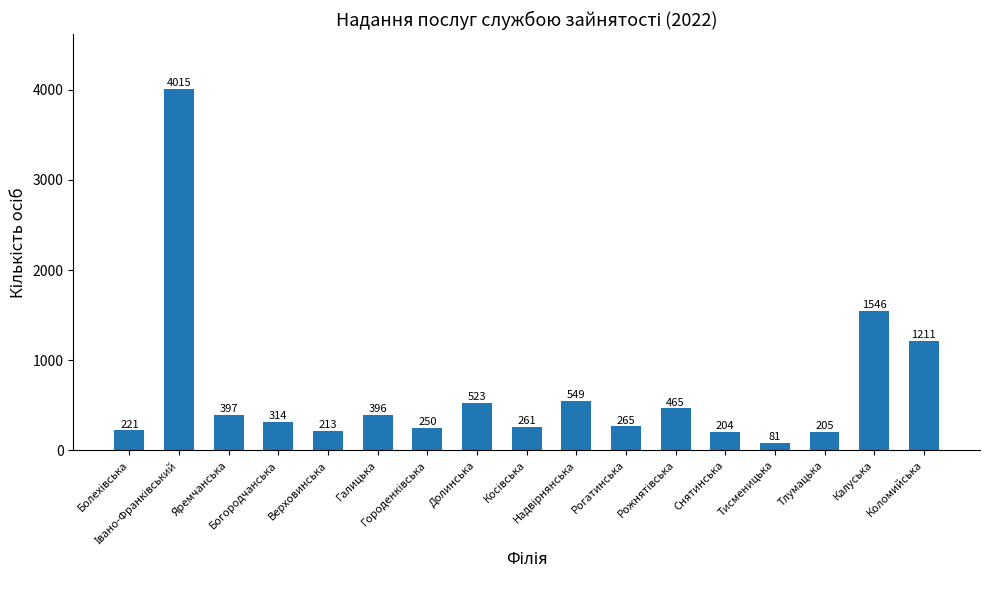

What is the difference between the maximum and minimum values?

3934